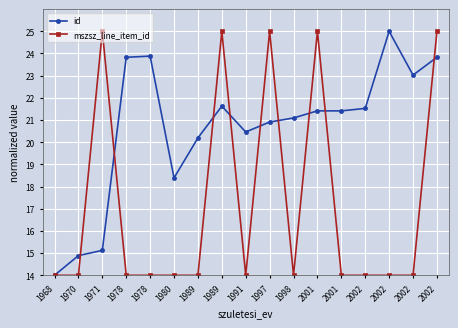

What value does the mszsz_line_item_id series have at 2001?

25.0